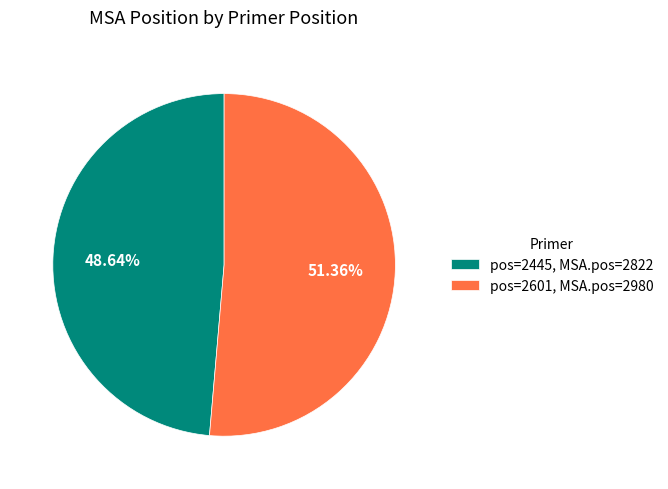

Count the number of slices in the pie.

2